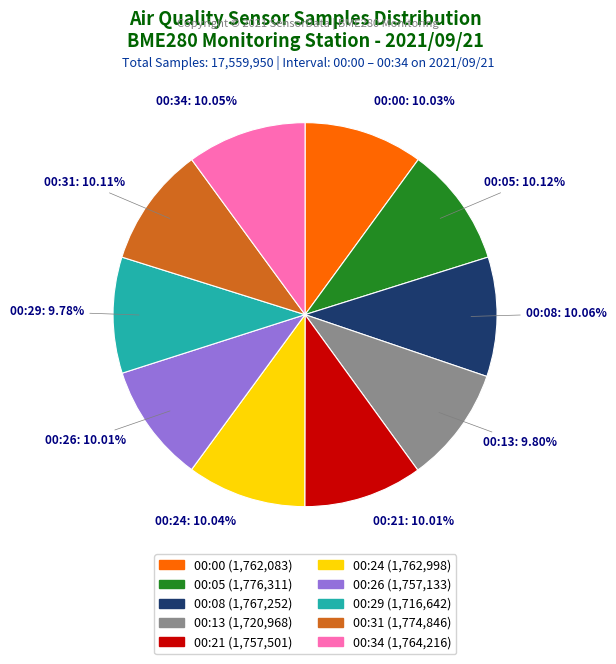

Is the sum of 00:13 and 00:29 greater than half?

No